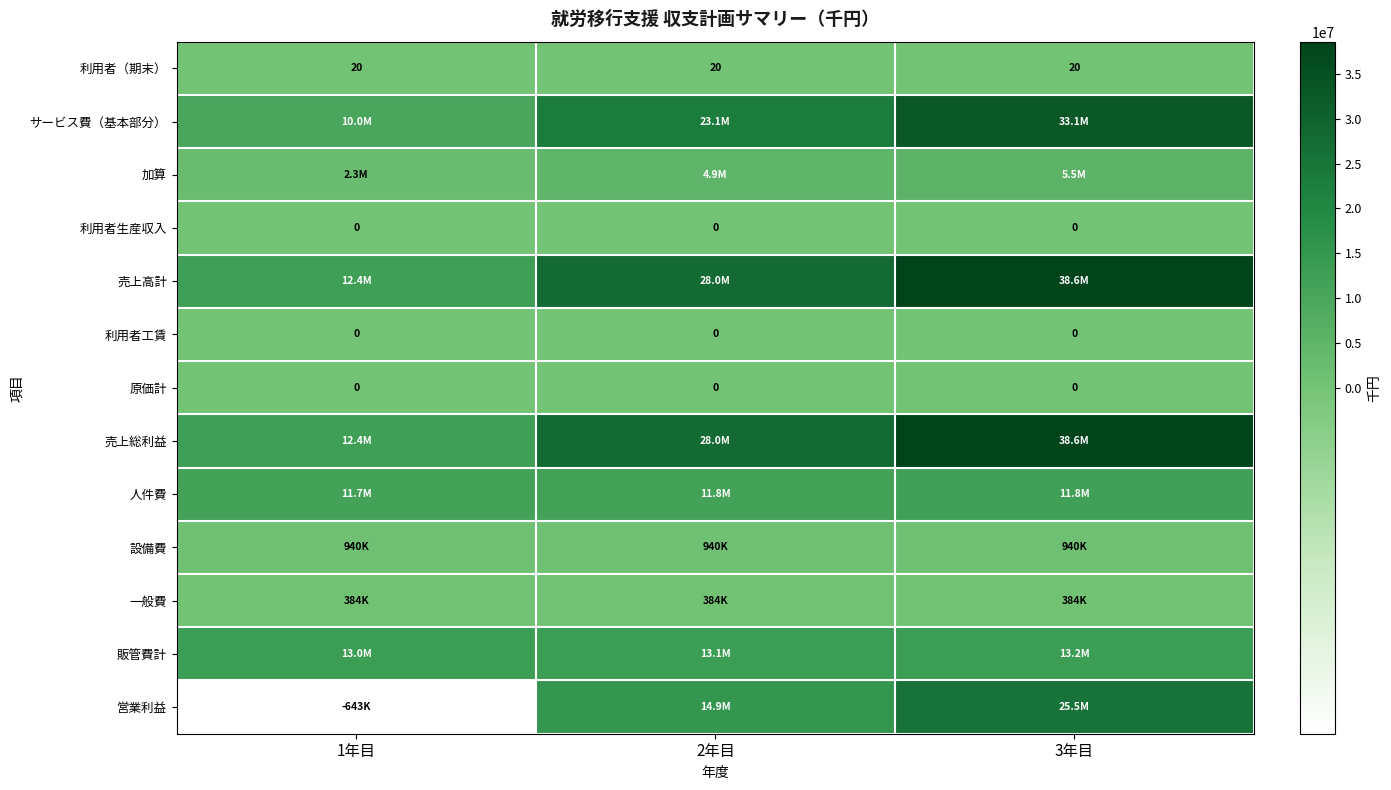

What is the spread (max minus min) of values at 3年目?

38611742